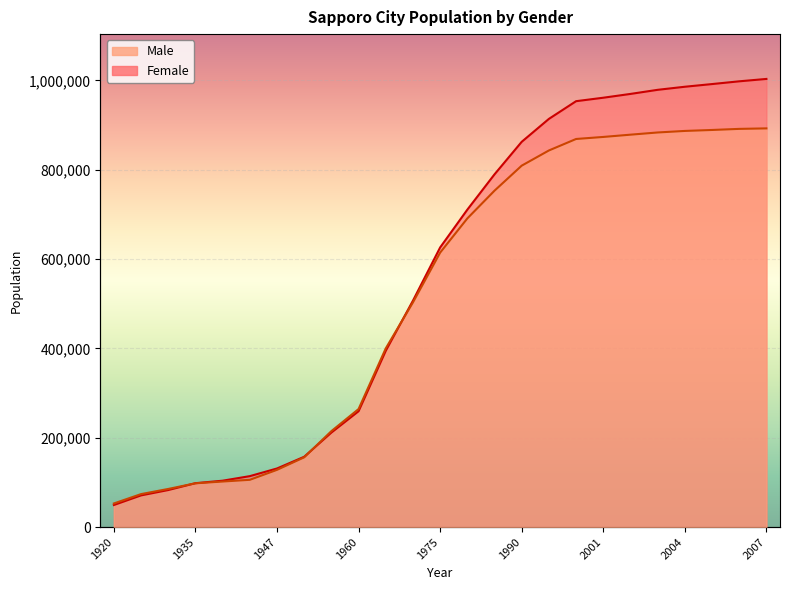

Reading right to left, extract all data points from this chart.

Male: 892605	891492	889054	886898	883443	878530	873448	868883	843170	809185	753216	691057	614533	503157	400145	264367	214941	156290	128264	105954	102112	98150	85509	73980	53018
Female: 1003296	997968	991809	985805	978918	969746	961236	953485	913855	862557	789763	710700	626080	506966	394763	259472	211679	157560	131338	114185	103991	98391	83067	71085	49562